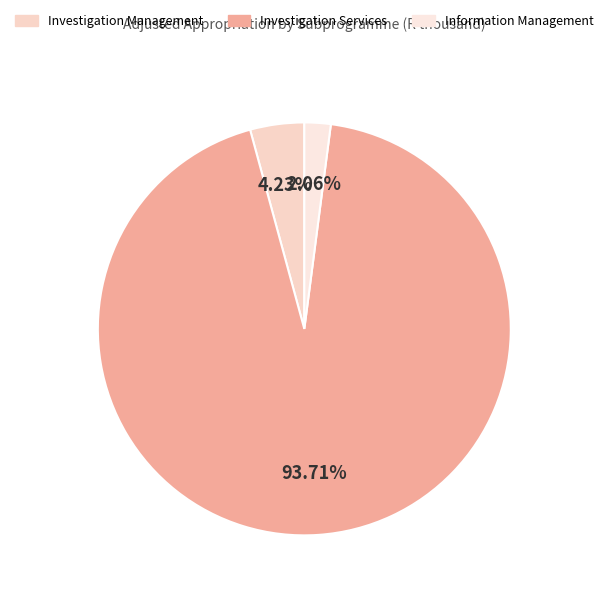

Which slice is the smallest?

Information Management